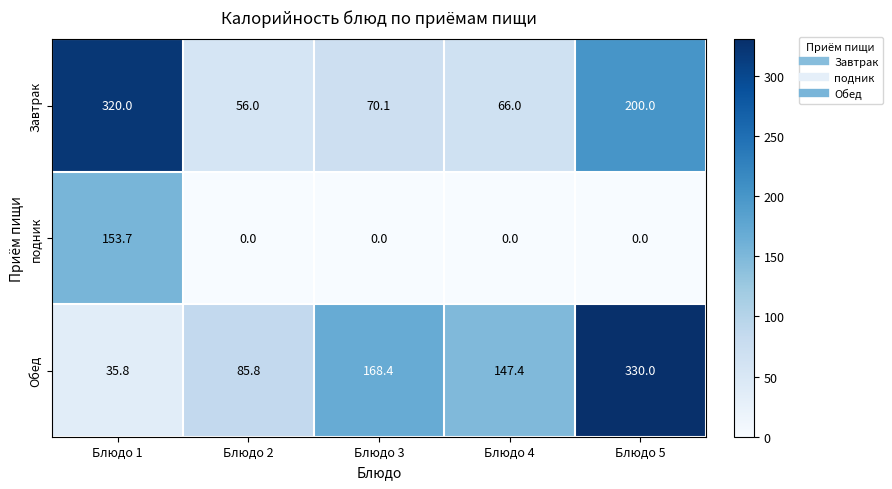

At which label does Завтрак reach its minimum?

Блюдо 2